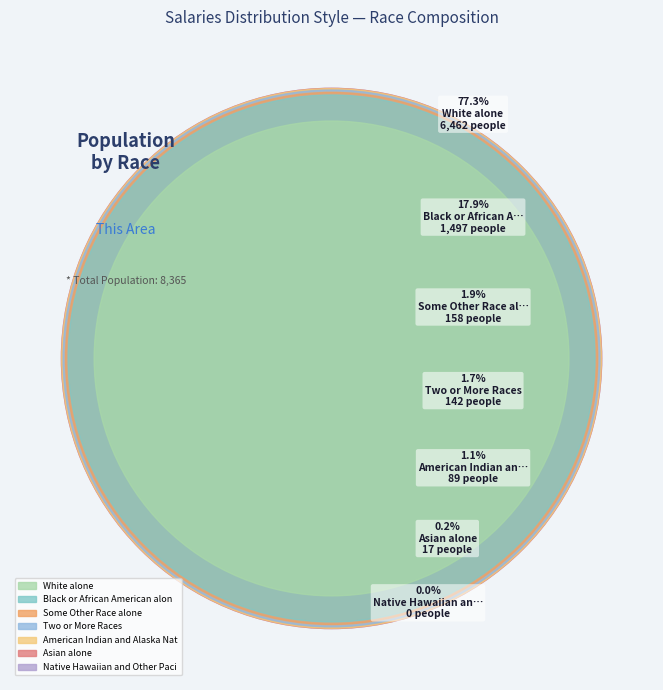

To the nearest percent, what is the combined percentage of White alone and Some Other Race alone?

79%